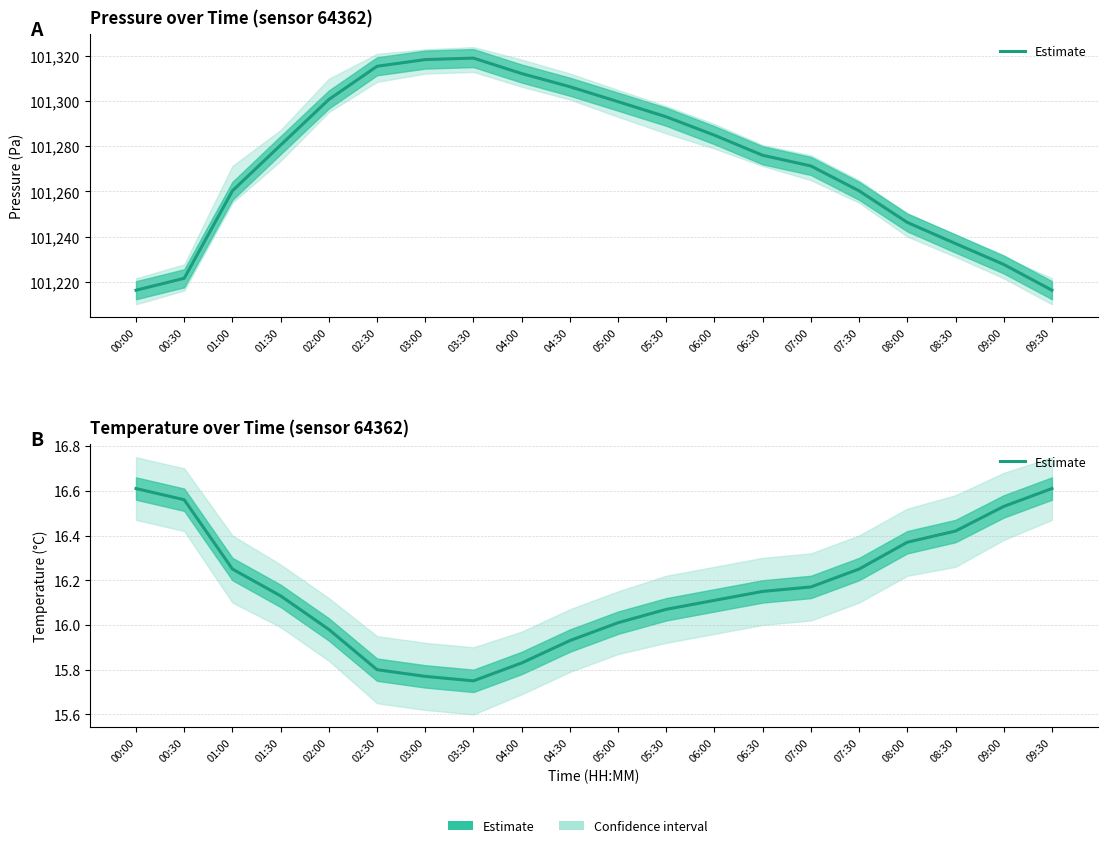

Which label corresponds to the largest value in the chart?

00:00